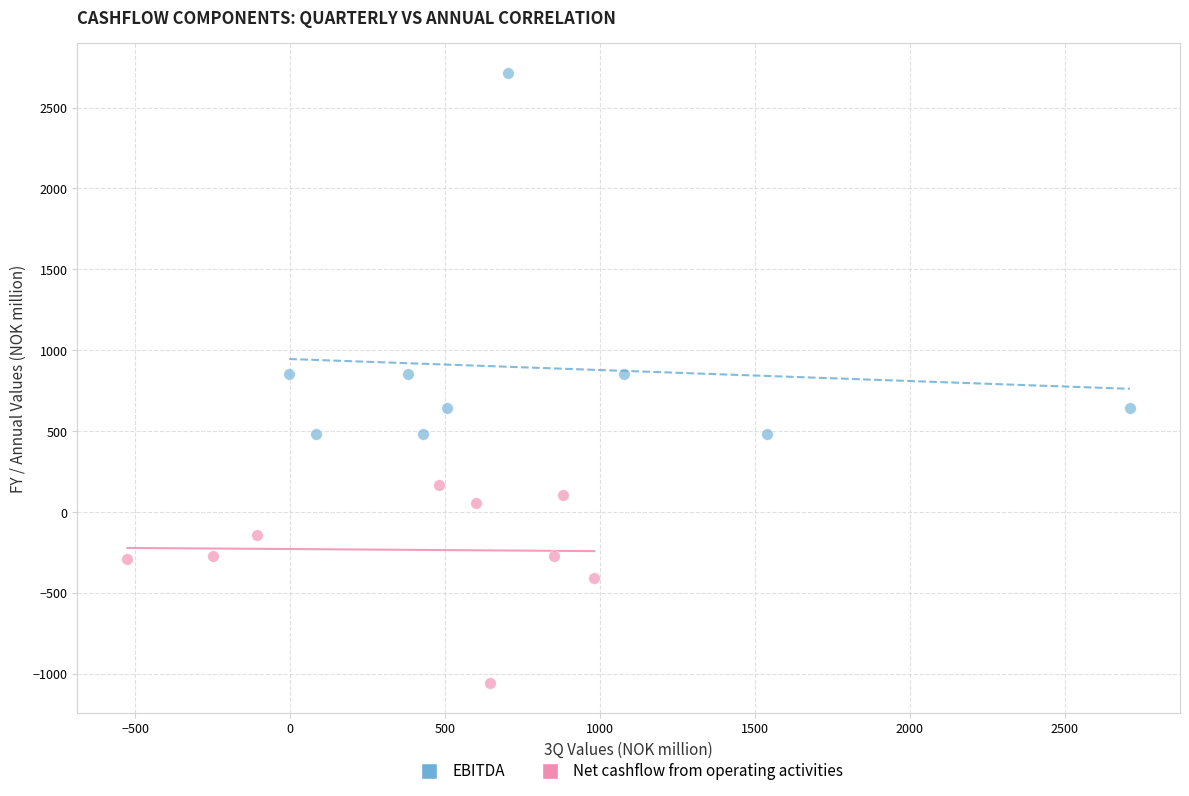

Which series contains the highest Y value?

EBITDA